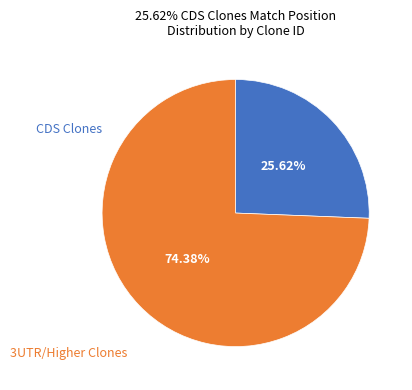

Is there a majority slice in this chart?

Yes